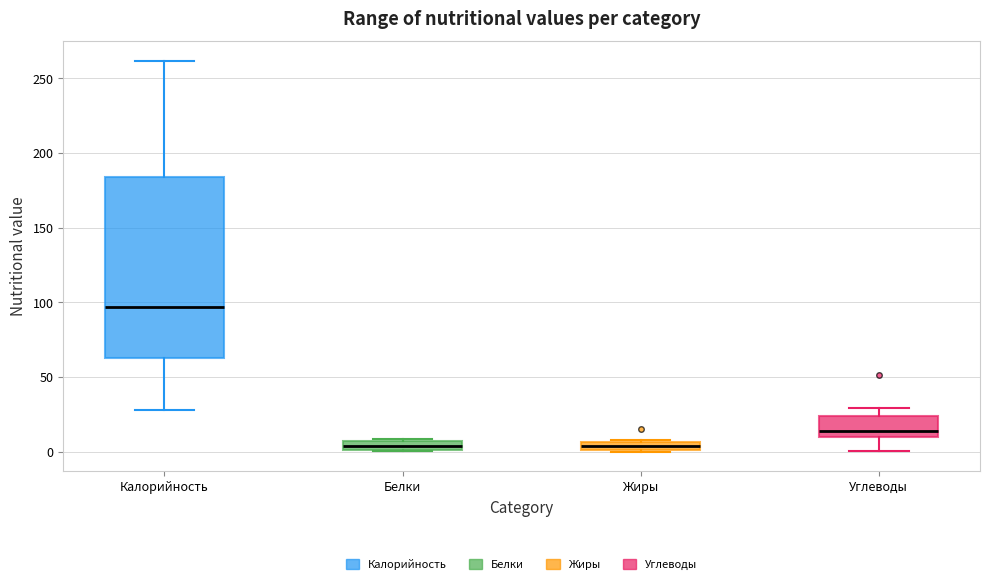

Which box is the tallest, from its lower edge to its upper edge?

Калорийность